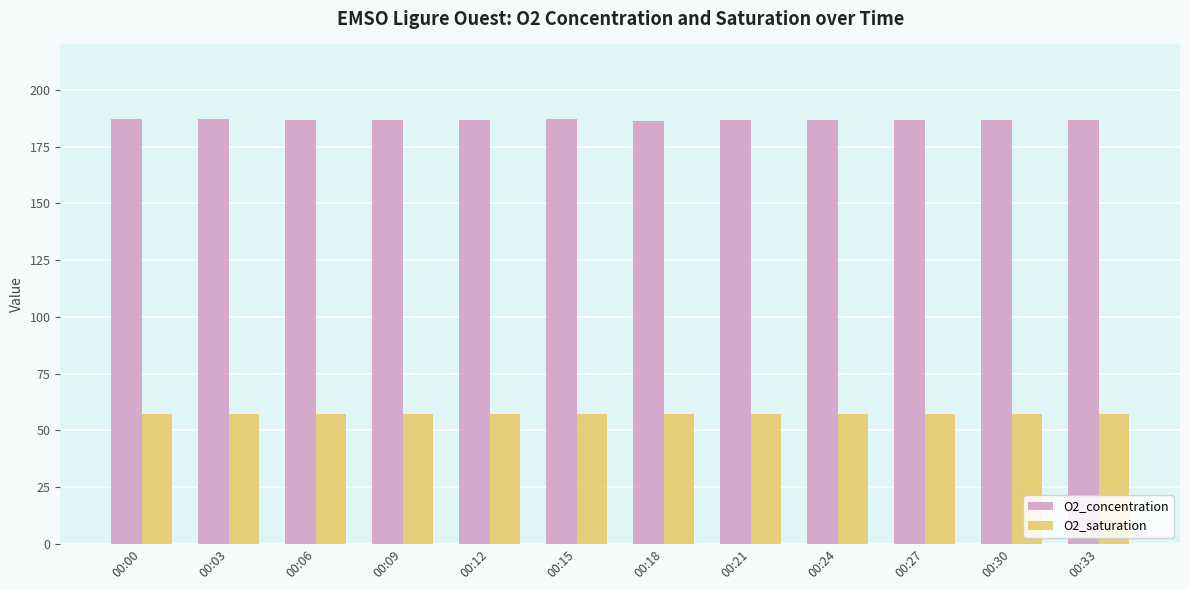

What is the value of the O2_saturation bar at the 6th from the left?

57.3